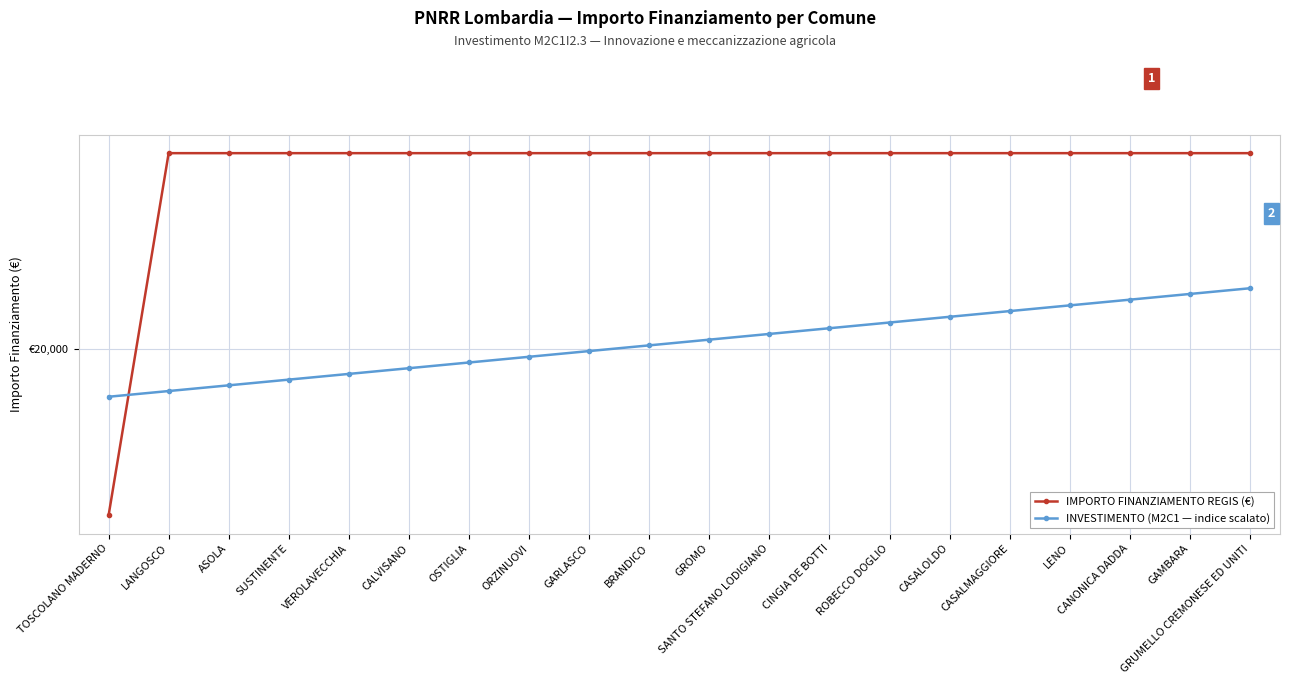

Is the value of INVESTIMENTO (M2C1 — indice scalato) at CASALMAGGIORE greater than the value of IMPORTO FINANZIAMENTO REGIS (€) at LANGOSCO?

No